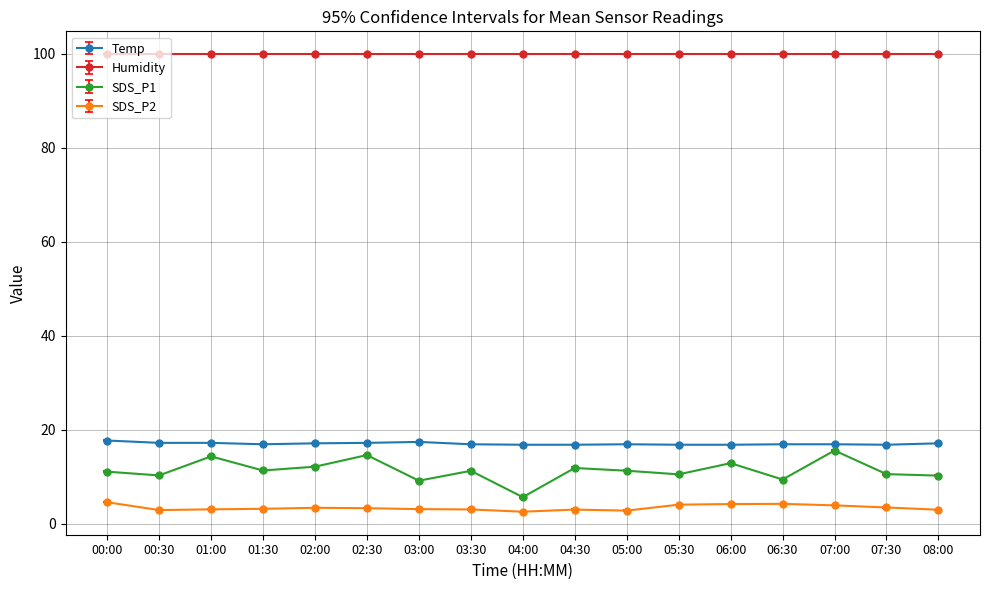

Which category has the highest value in the SDS_P1 series?

07:00